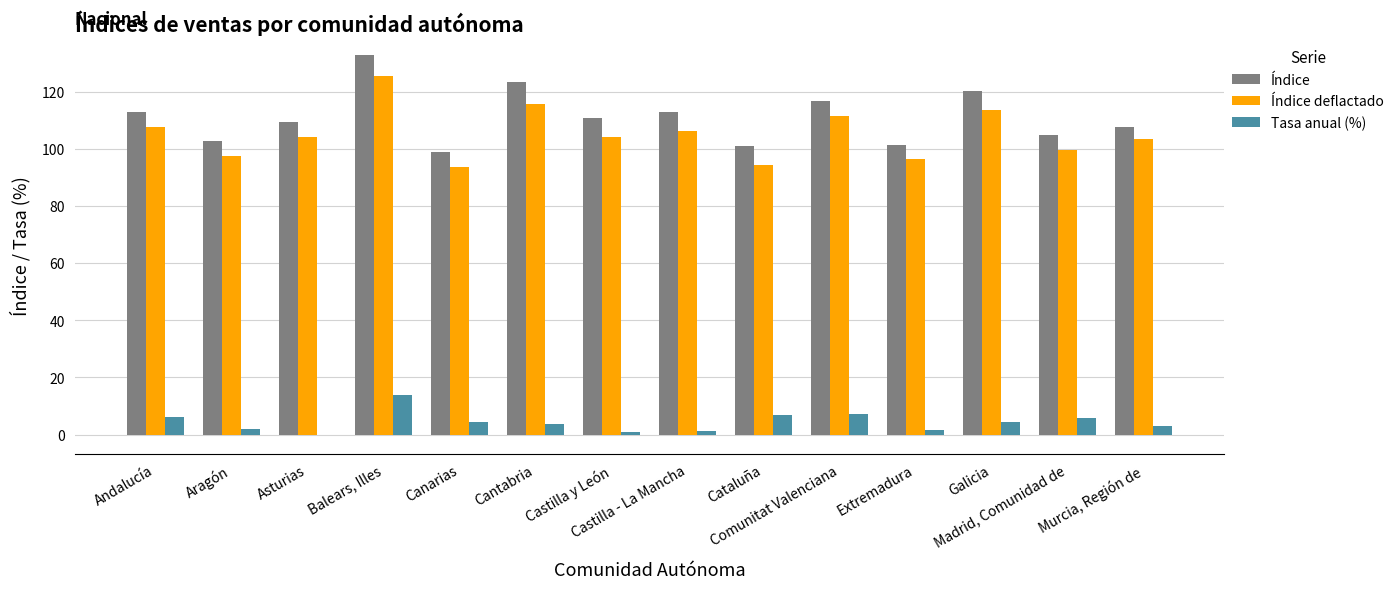

The Índice deflactado series shows 77.3 at Cantabria. True or false?

False